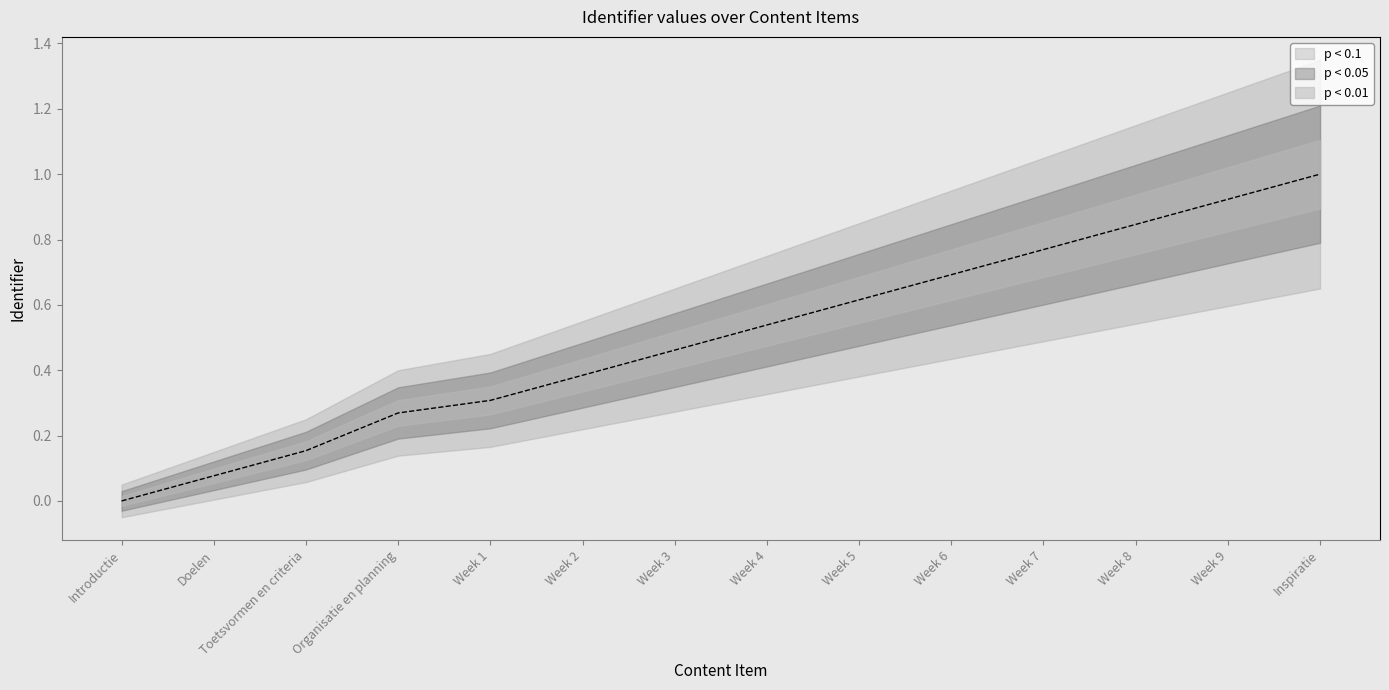

List the labels in order of value, smallest first.

Introductie, Doelen, Toetsvormen en criteria, Organisatie en planning, Week 1, Week 2, Week 3, Week 4, Week 5, Week 6, Week 7, Week 8, Week 9, Inspiratie